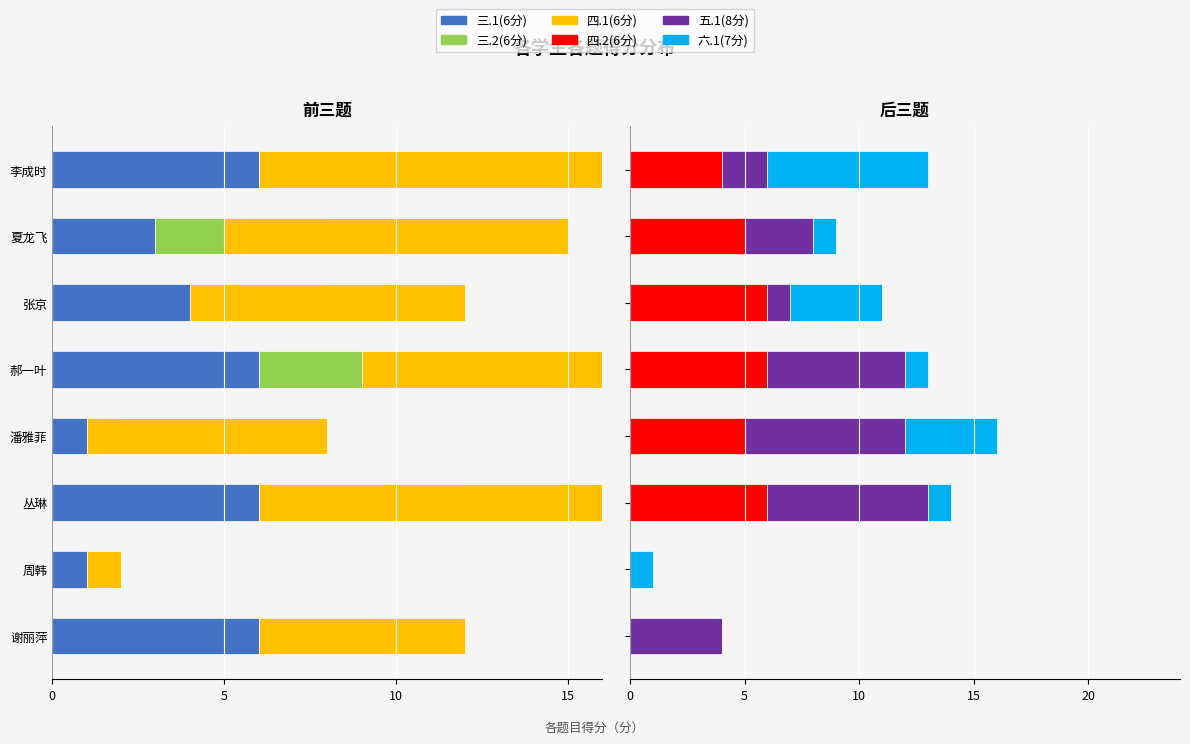

What is the difference between the second highest and second lowest values in the 六.1(7分) series?

3